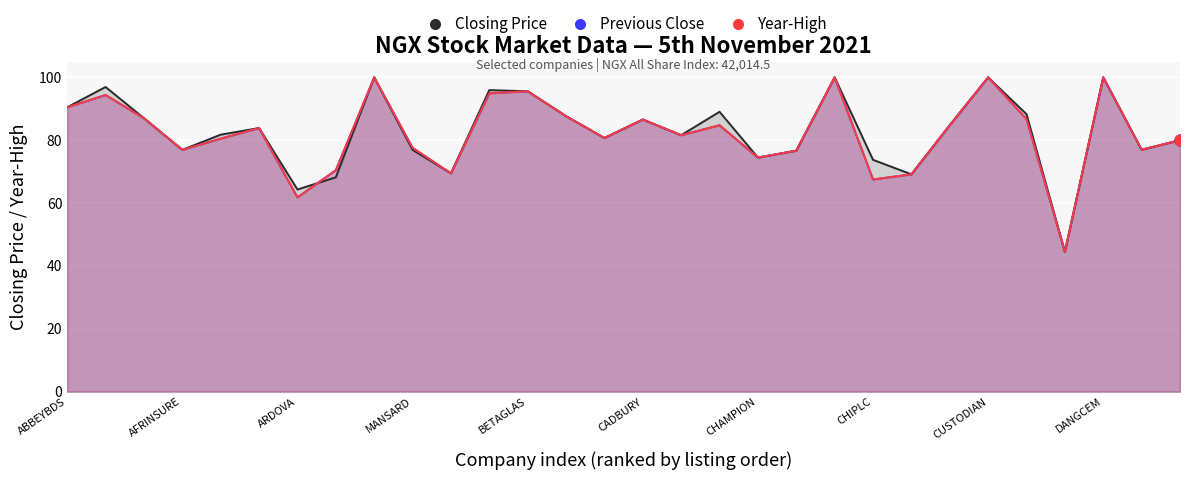

At which category is the sum across all series the highest?

CUSTODIAN